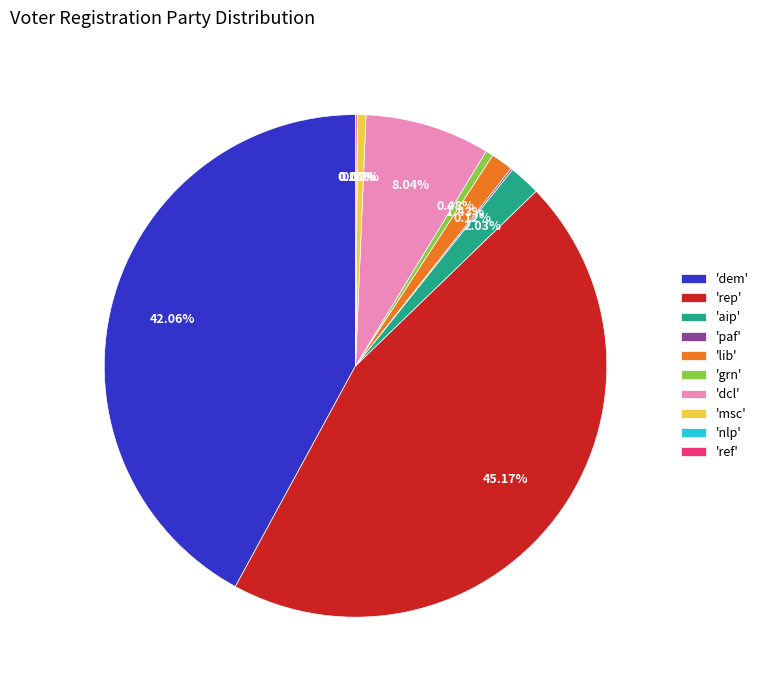

Between 'lib' and 'dem', which is larger?

'dem'